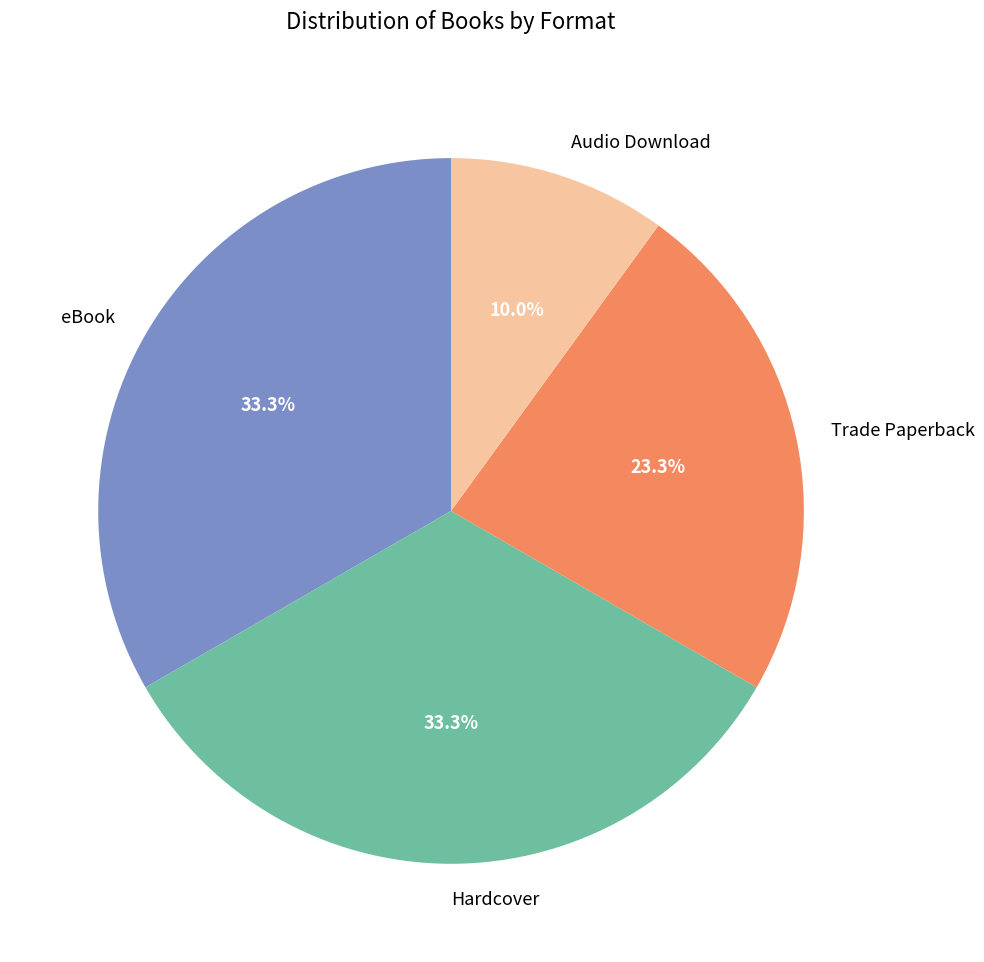

Approximately how many times larger is the value at eBook compared to Hardcover?

1.0